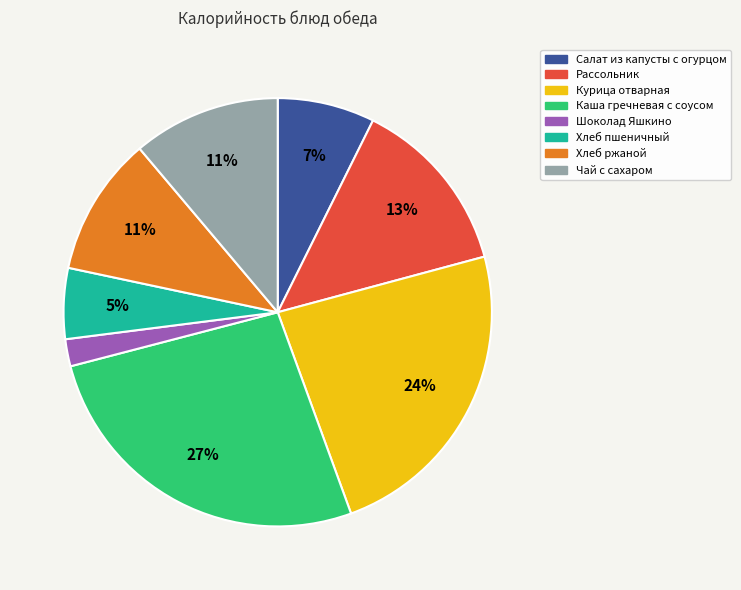

Between Курица отварная and Каша гречневая с соусом, which is larger?

Каша гречневая с соусом